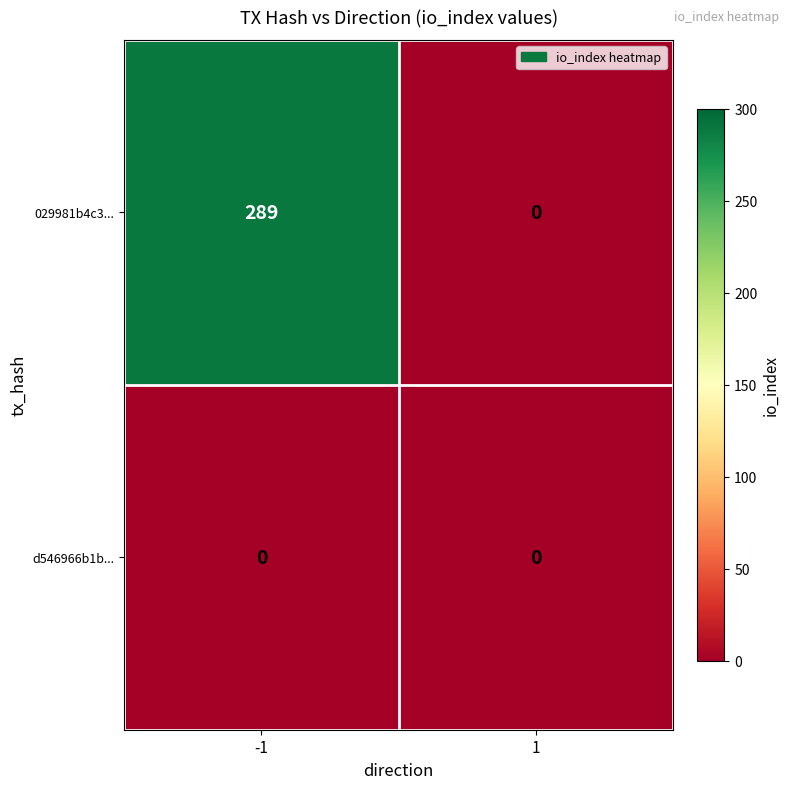

Which series has the largest total across all categories?

029981b4c3...